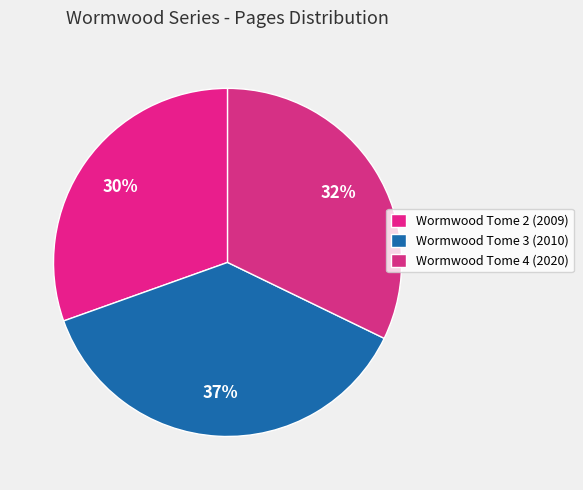

How much of the chart is everything except Wormwood Tome 2 (2009)?

69.5%